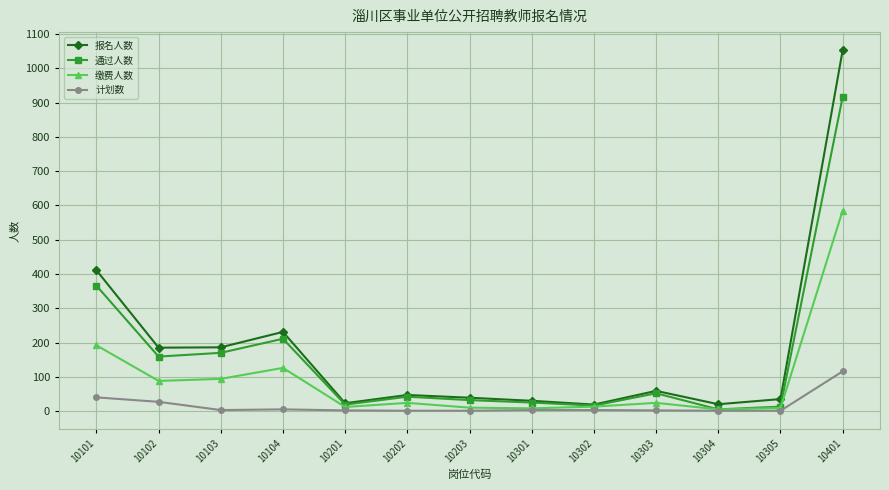

What is the difference between the 通过人数 values at 10202 and 10305?

29